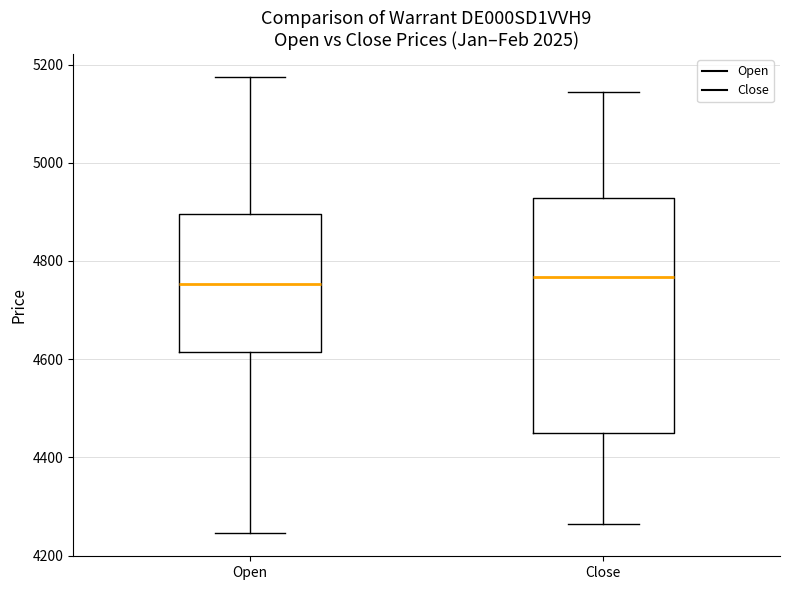

Reading left to right, transcribe this box plot: for each box, give where its median line is, the range the box spans, and where its two whiskers end, as read against the y-axis. The values are not printed on the chart, so give them approximately, as read against the axis.

Open: median 4760, box 4620 to 4900, whiskers 4240 to 5180
Close: median 4760, box 4460 to 4920, whiskers 4260 to 5140